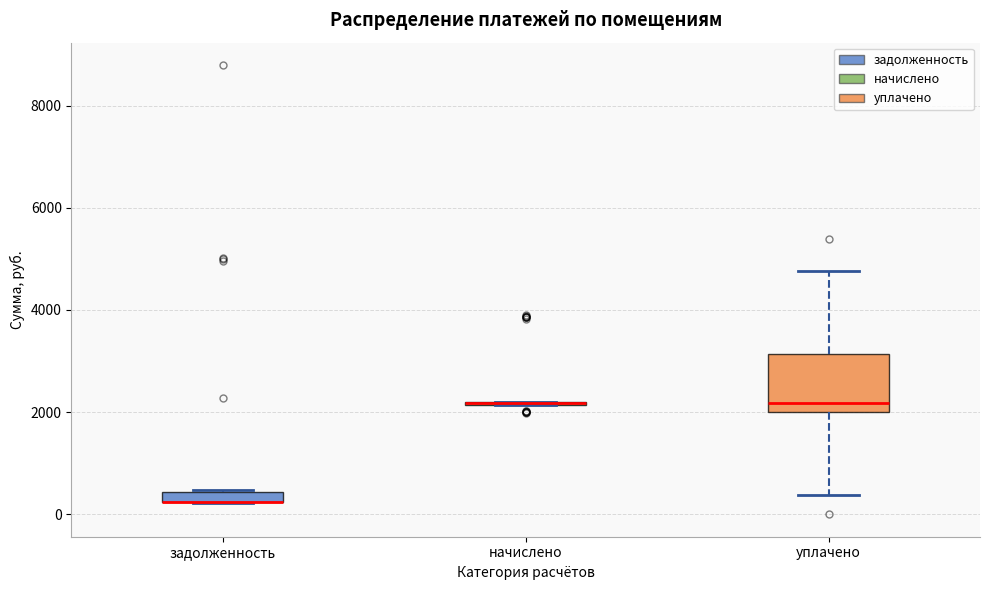

Where is the lower edge of the box for задолженность on the y-axis? The values are not printed on the chart, so give them approximately, as read against the axis.

200